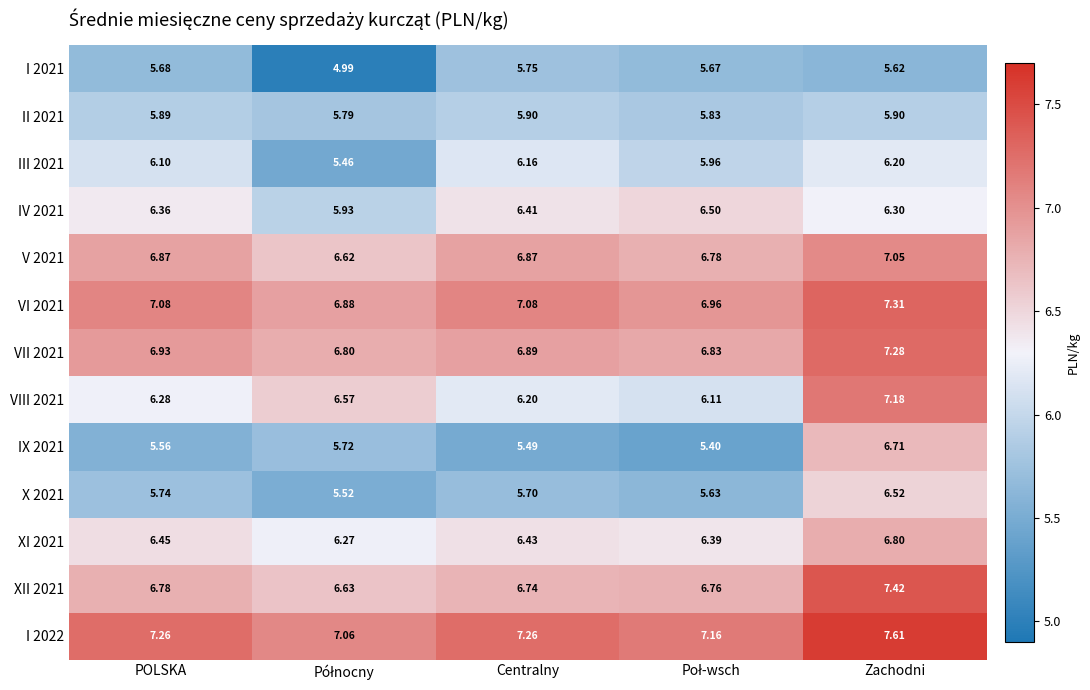

What is the spread (max minus min) of values at Centralny?

1.8